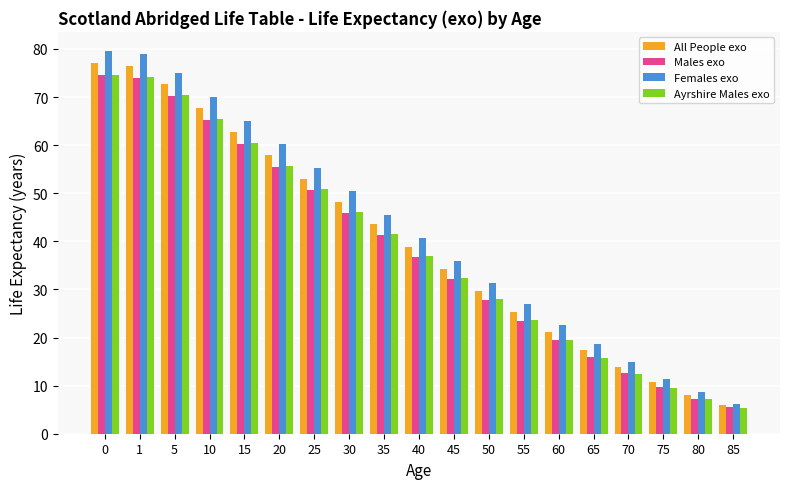

What is the difference between the Ayrshire Males exo values at 10 and 75?

55.8